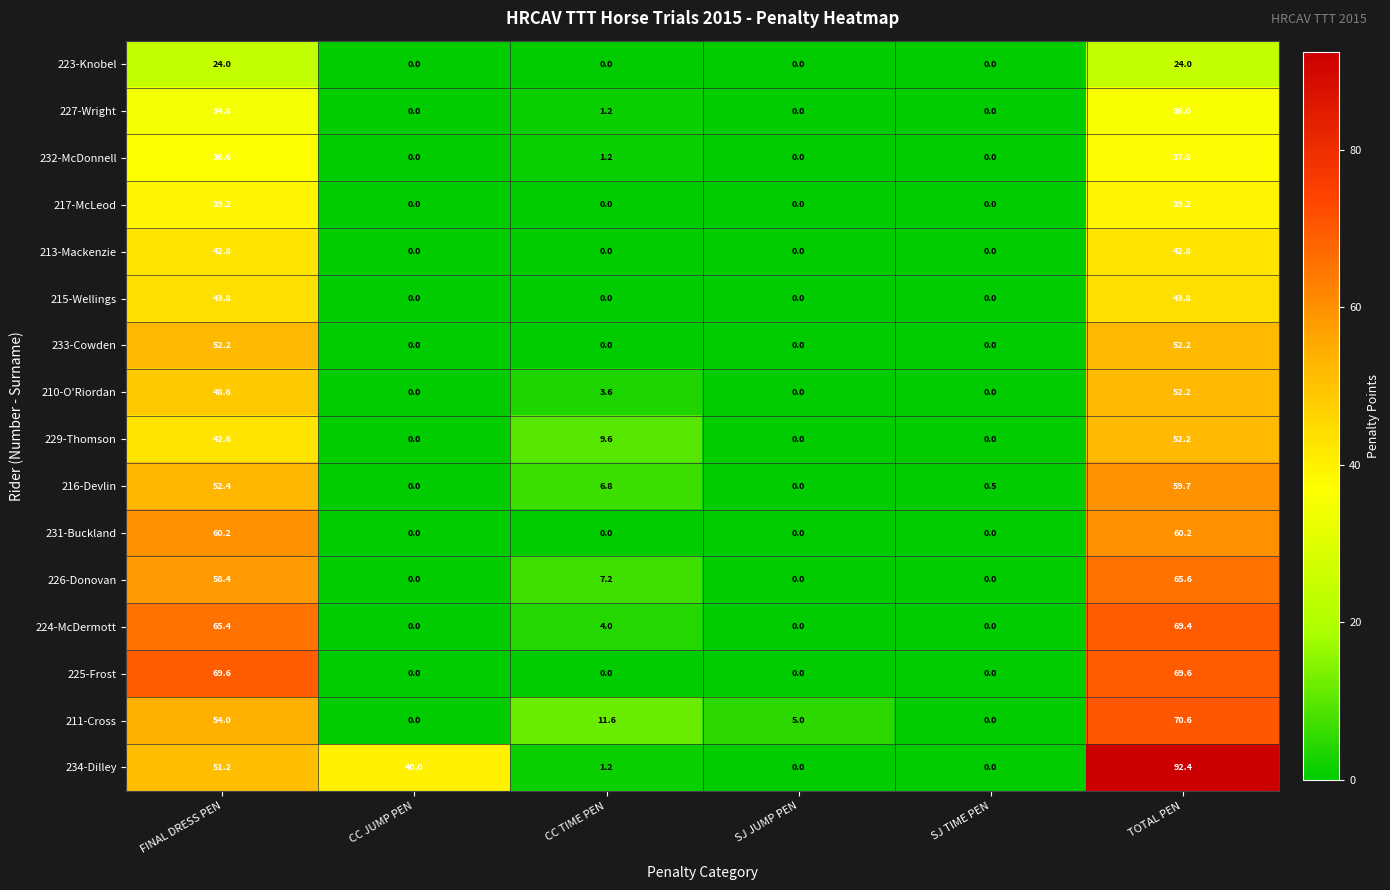

At FINAL DRESS PEN, list the series in order from largest to smallest.

225-Frost, 224-McDermott, 231-Buckland, 226-Donovan, 211-Cross, 216-Devlin, 233-Cowden, 234-Dilley, 210-O'Riordan, 215-Wellings, 213-Mackenzie, 229-Thomson, 217-McLeod, 232-McDonnell, 227-Wright, 223-Knobel